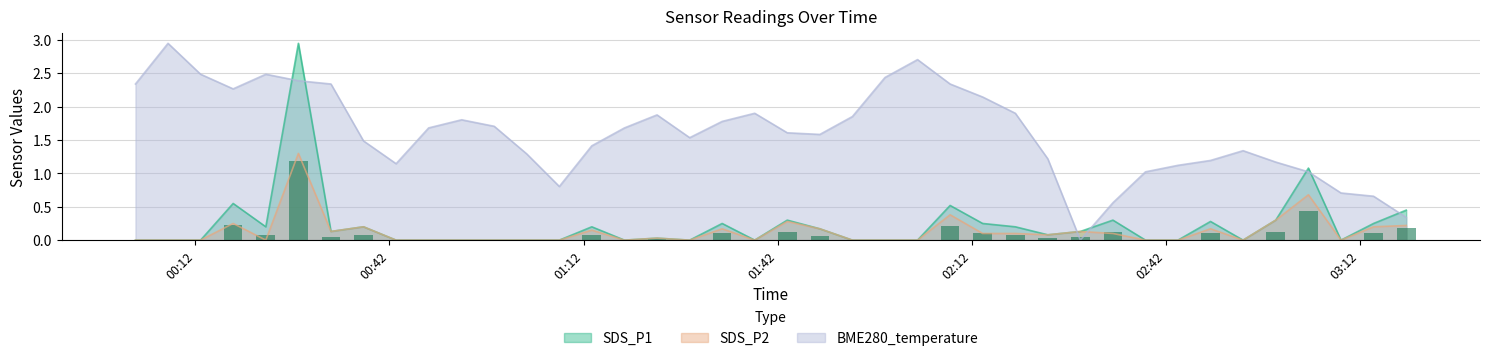

Which series ends up on top after the final intersection of SDS_P1 and BME280_temperature?

SDS_P1